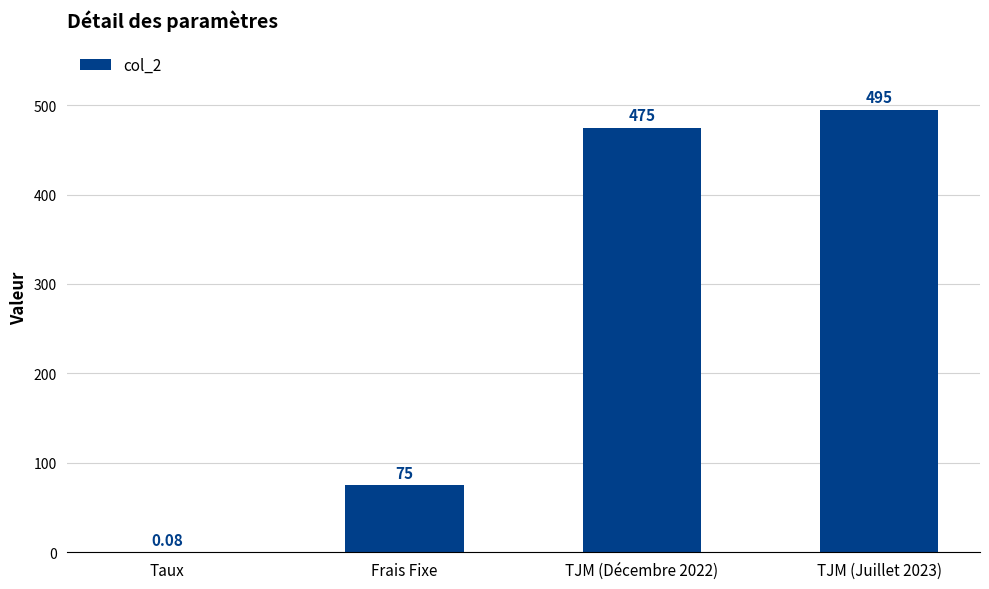

Between TJM (Juillet 2023) and Taux, which is larger?

TJM (Juillet 2023)